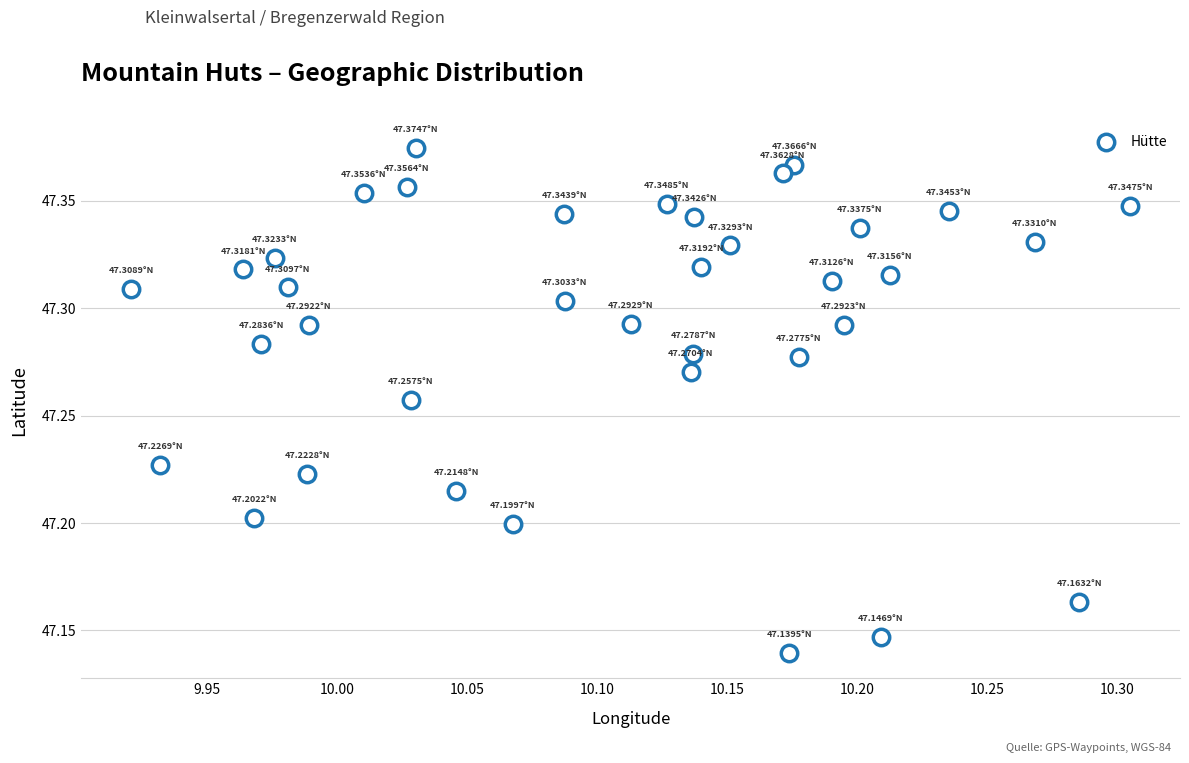

What is the range of X values (max minus min)?

0.4